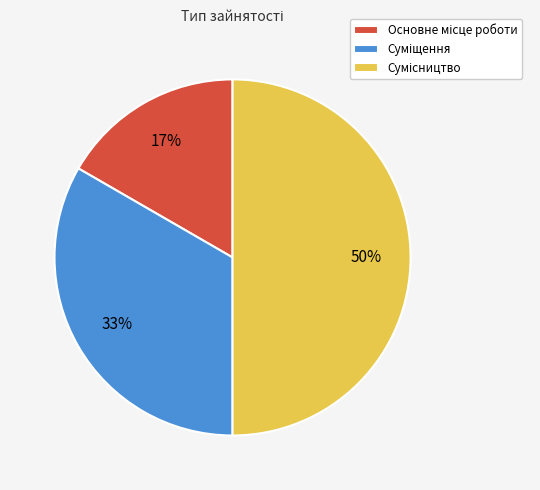

To the nearest percent, what is the difference between the largest and smallest slice percentages?

33%